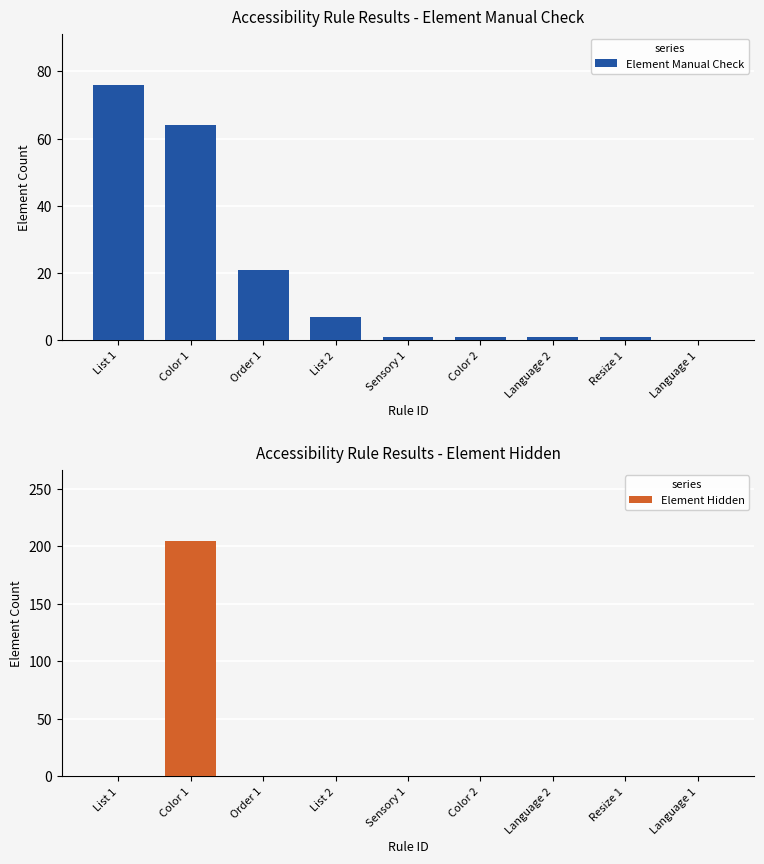

True or false: Element Hidden has a value of 205 at Color 1.

True